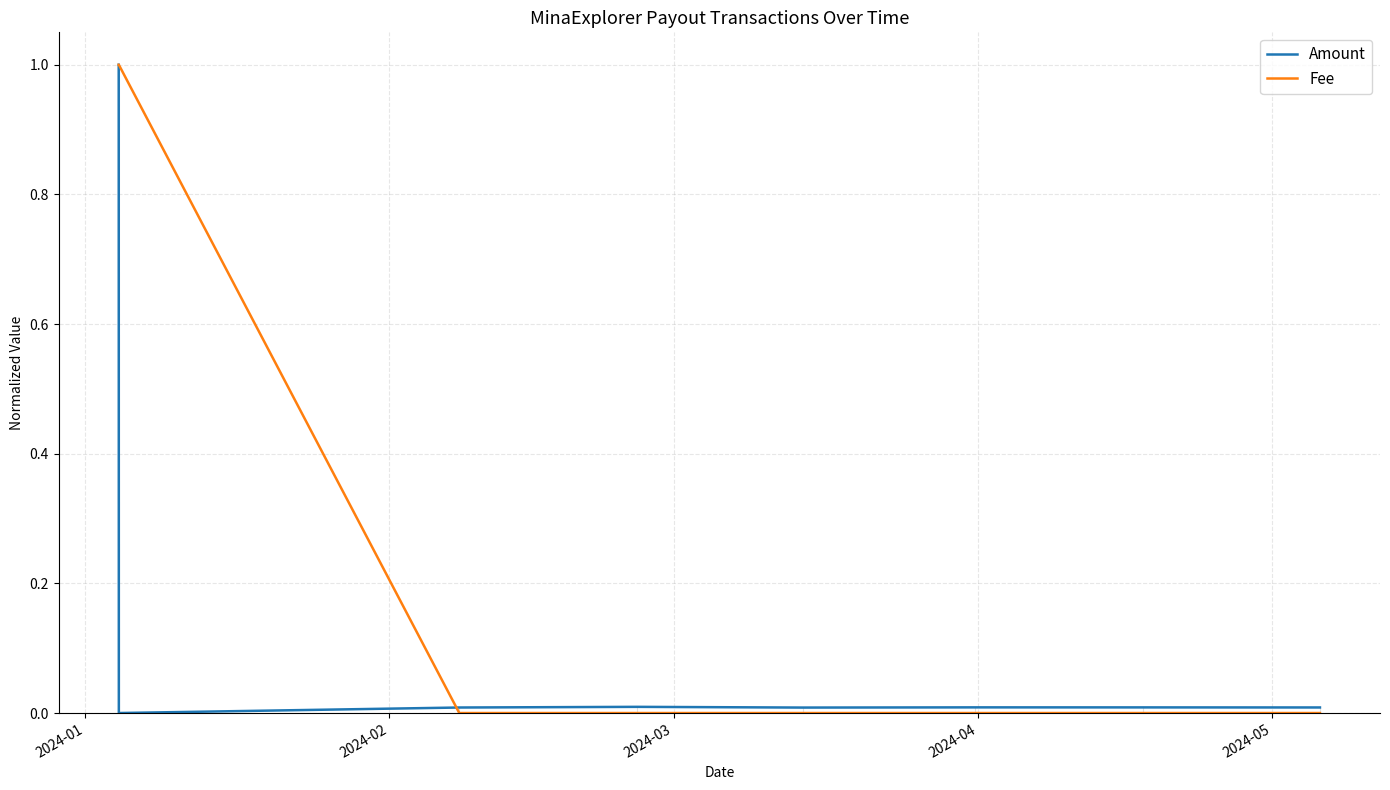

Which series has the largest total across all categories?

Fee